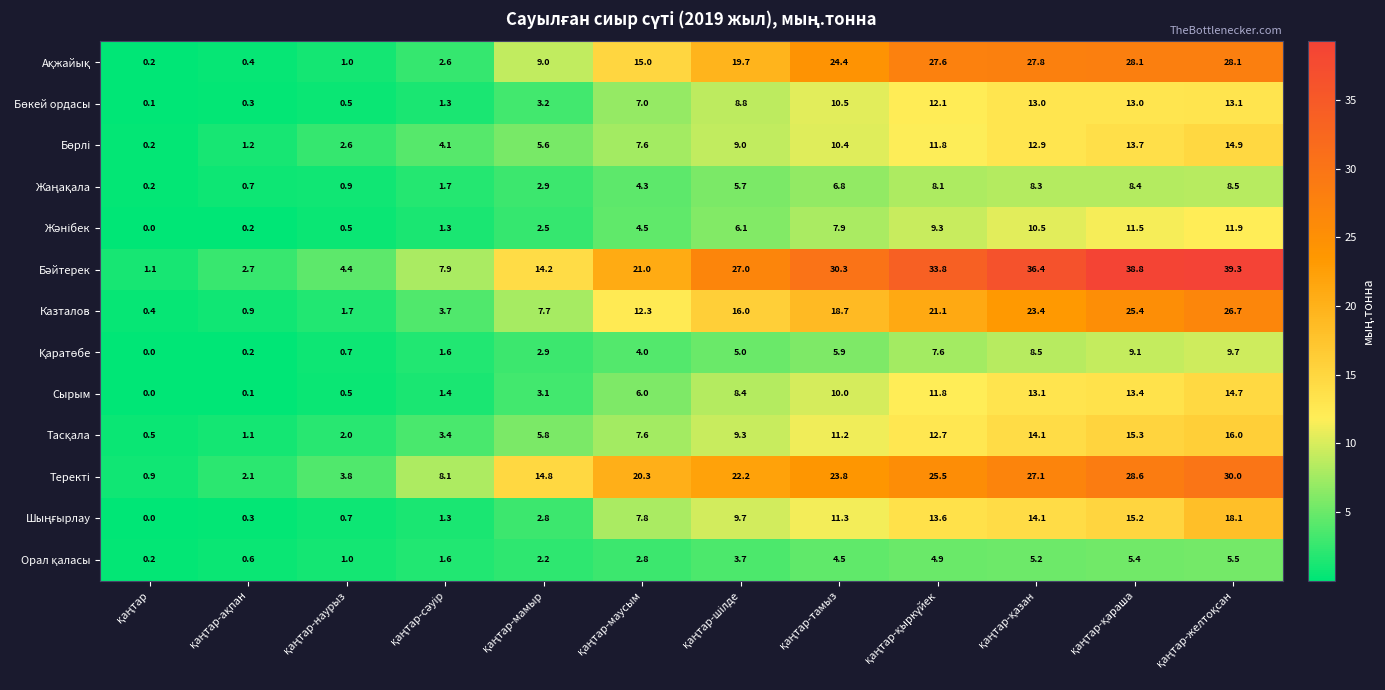

What is the average value of the Казталов series?

13.2